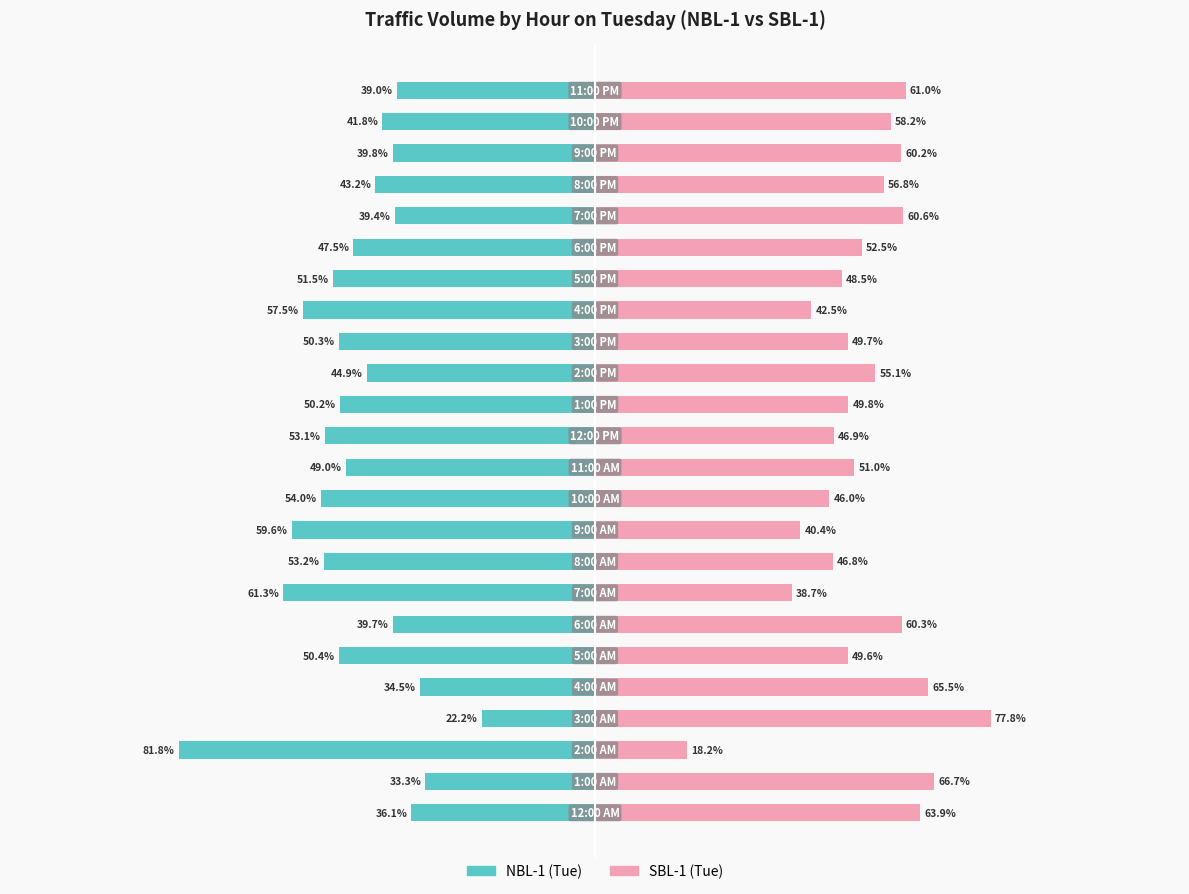

What are all the series names shown in the legend?

NBL-1 (Tue), SBL-1 (Tue)